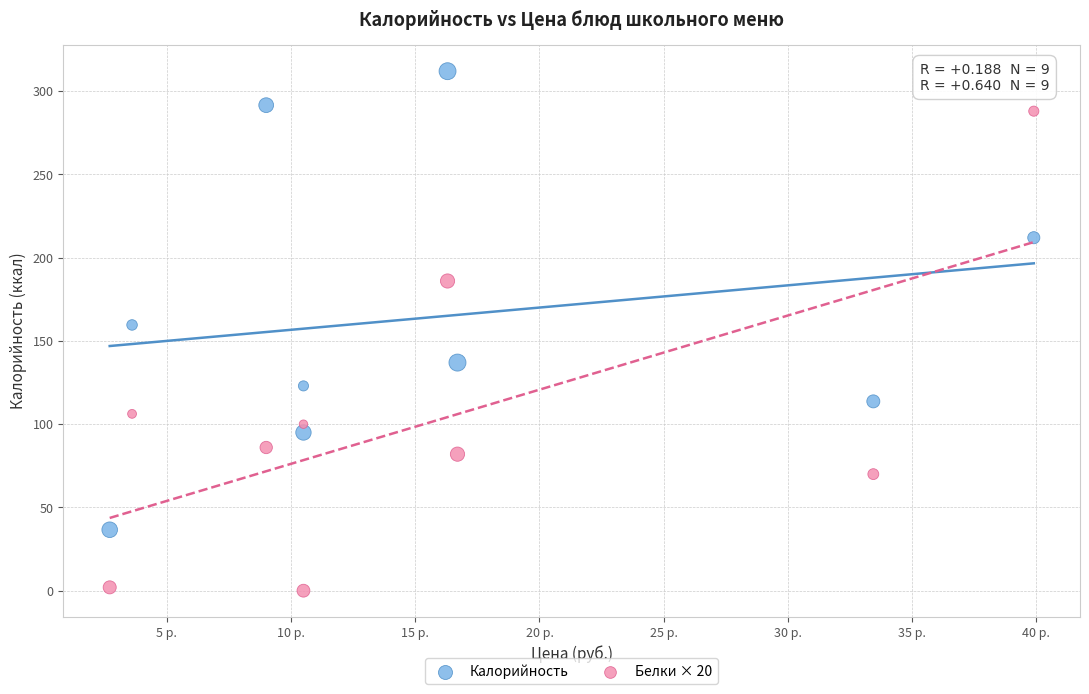

Which series reaches the minimum Y coordinate?

Белки × 20